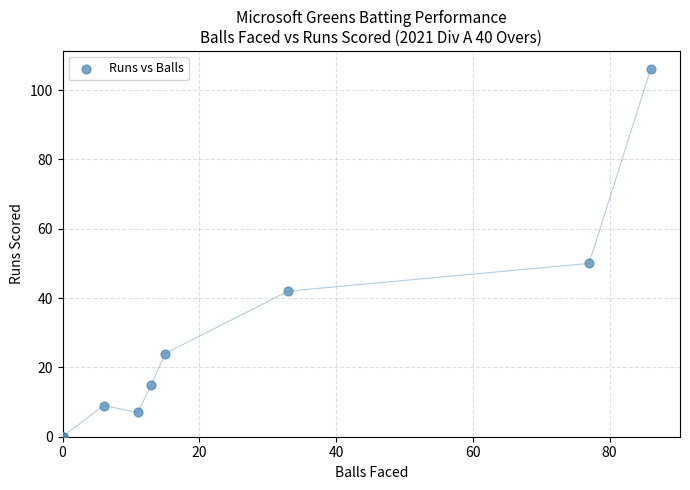

What Y value in the scatter plot is closest to 53?

50